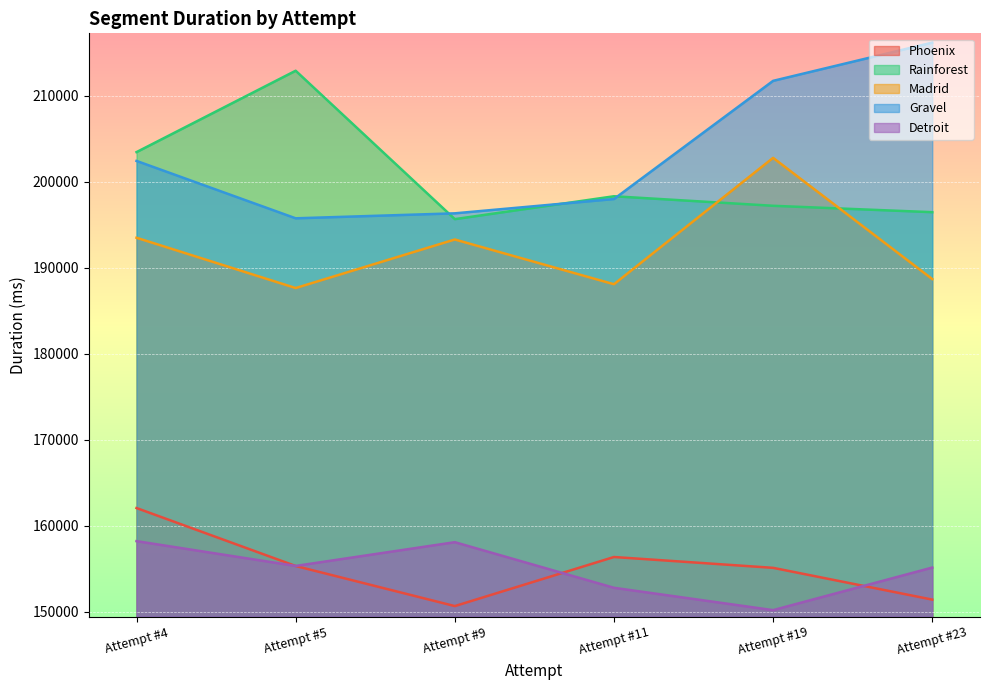

Which series changed the most between Attempt #4 and Attempt #23?

Gravel